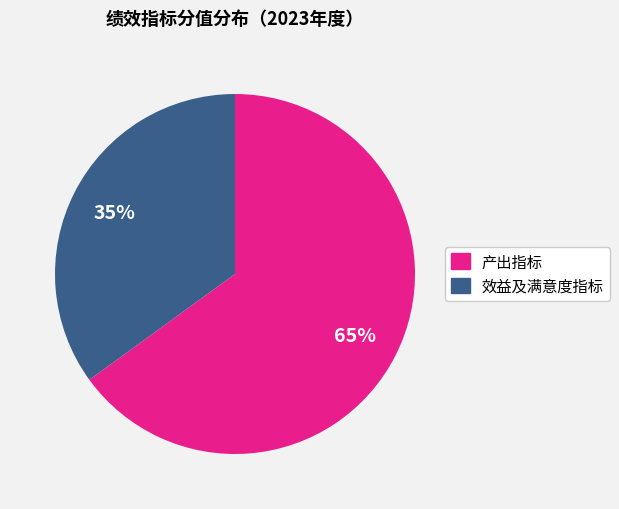

How many slices are in this pie chart?

2